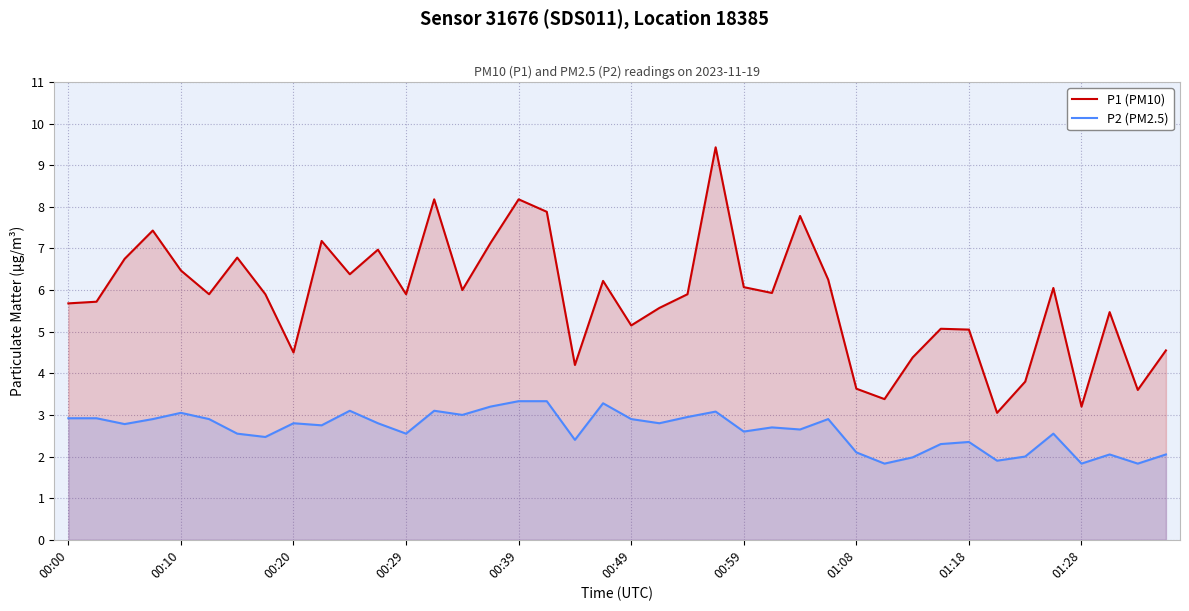

At how many categories does at least one series exceed 7?

8